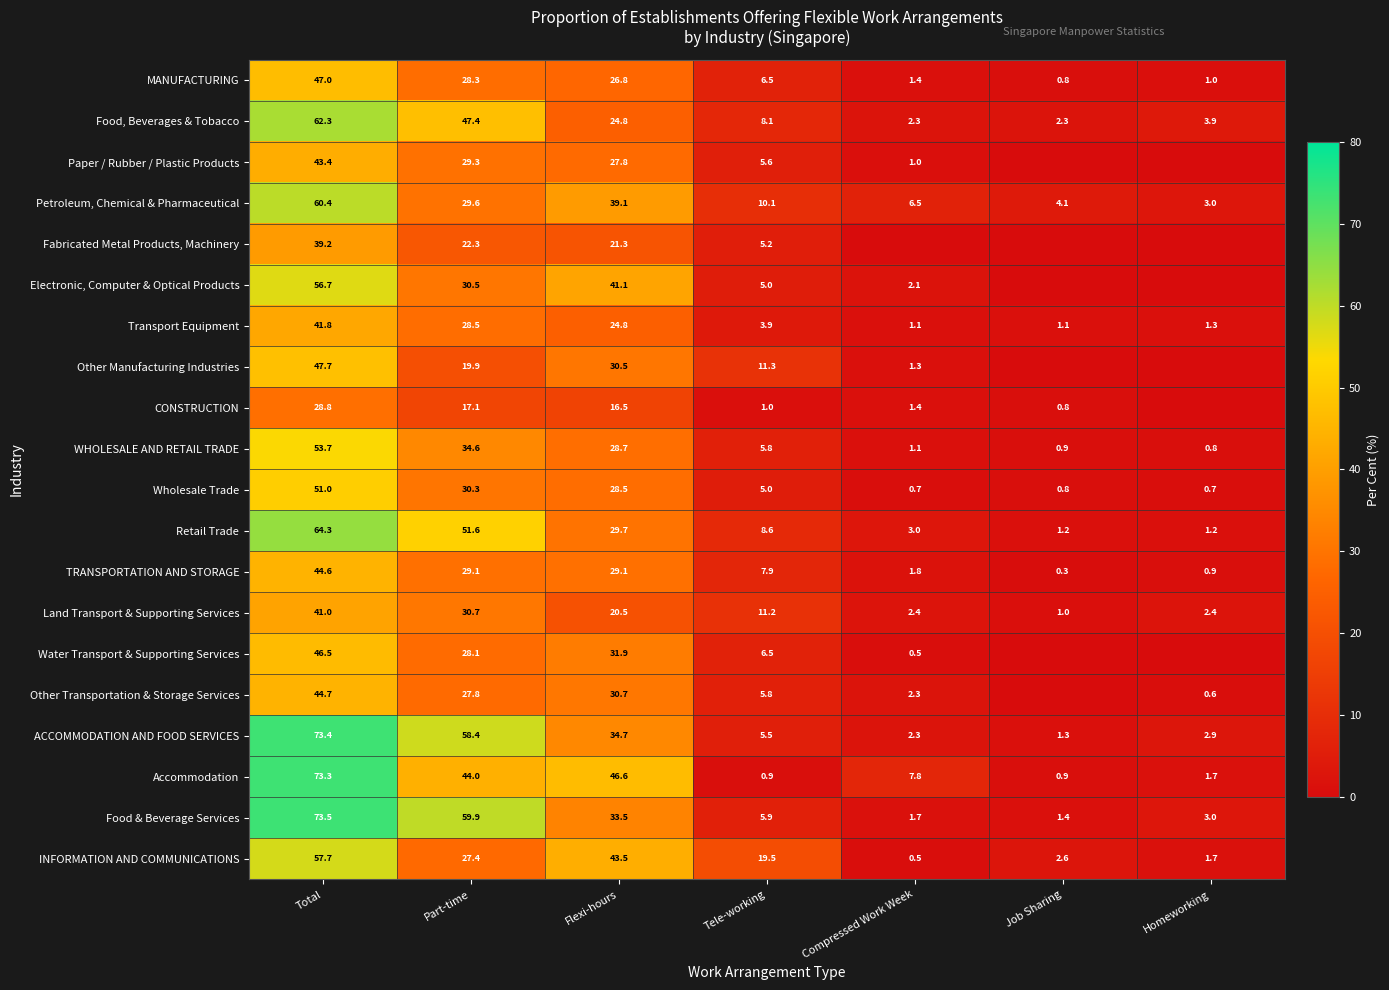

The Accommodation series shows 1.7 at Homeworking. True or false?

True